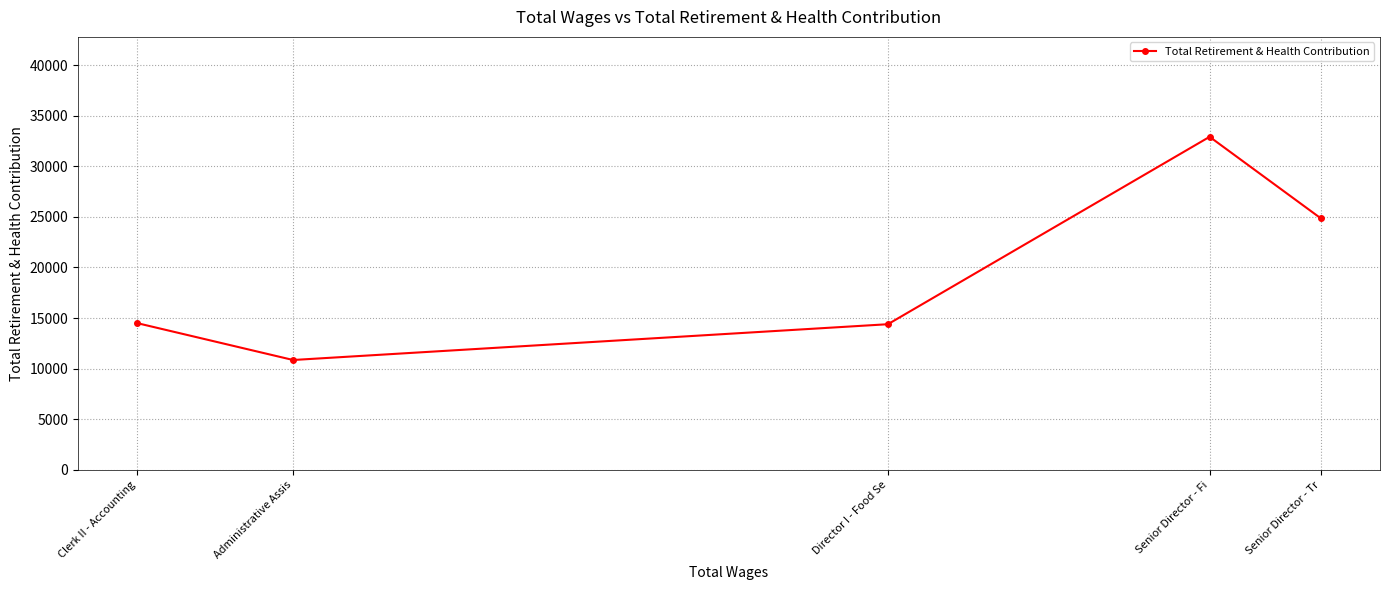

True or false: the data has more than 0 interior local peaks.

True